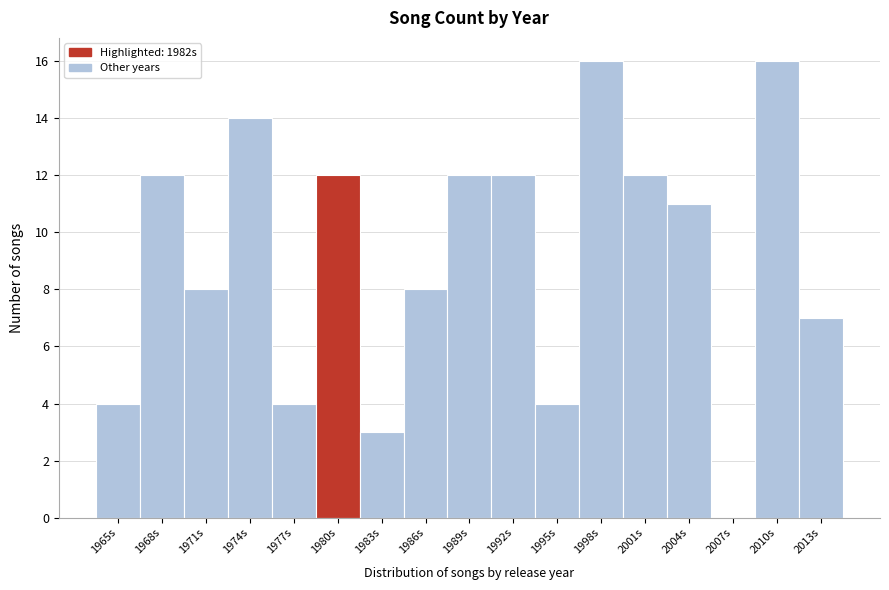

Reading right to left, transcribe all the data shown in this chart.

2013s=7	2010s=16	2007s=0	2004s=11	2001s=12	1998s=16	1995s=4	1992s=12	1989s=12	1986s=8	1983s=3	1980s=12	1977s=4	1974s=14	1971s=8	1968s=12	1965s=4